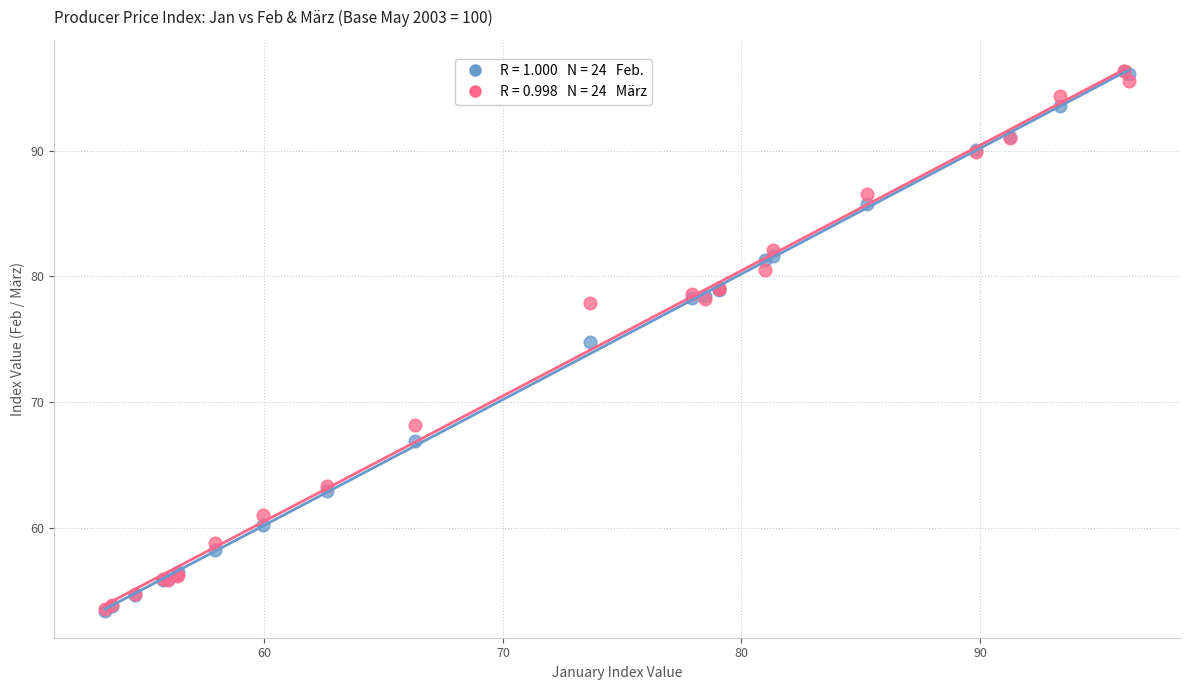

Across all series, what Y value is closest to 74?

74.8